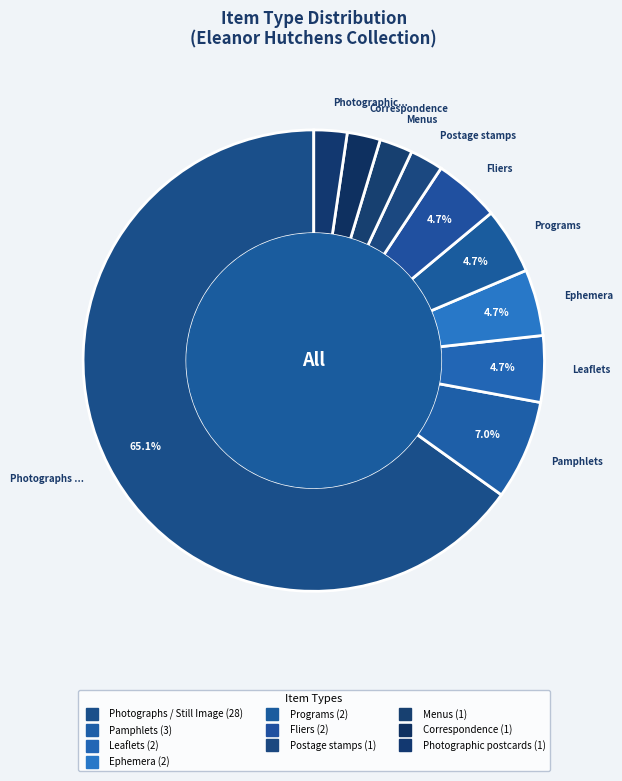

Count the number of slices in the pie.

10